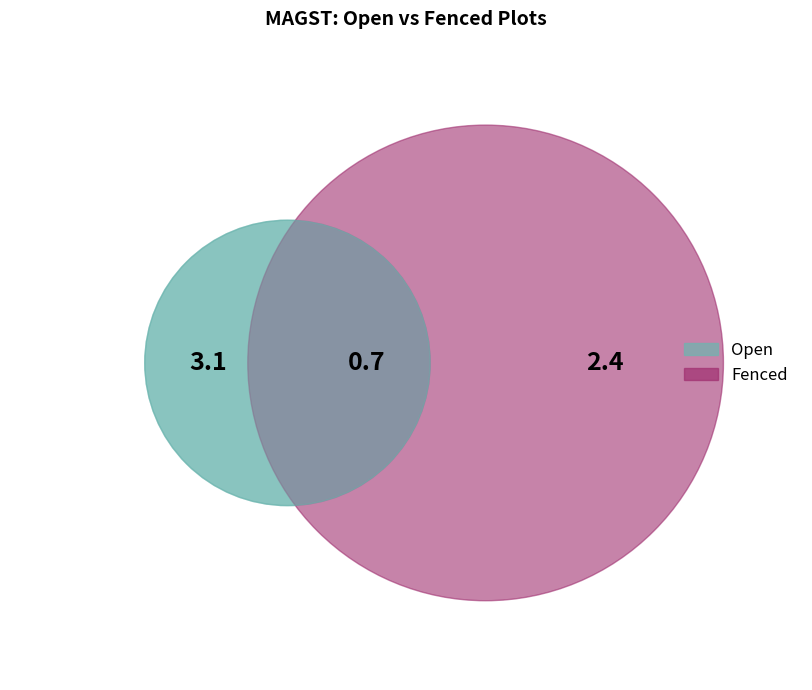

Is it true that Fenced is 44% of the pie?

True